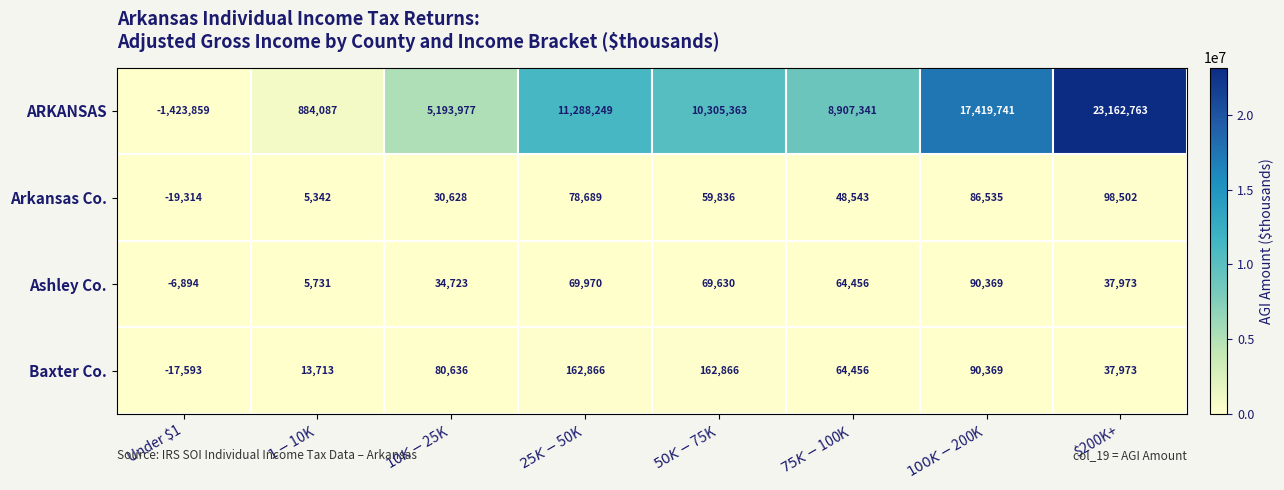

What is the sum of all Ashley Co. values?

365958